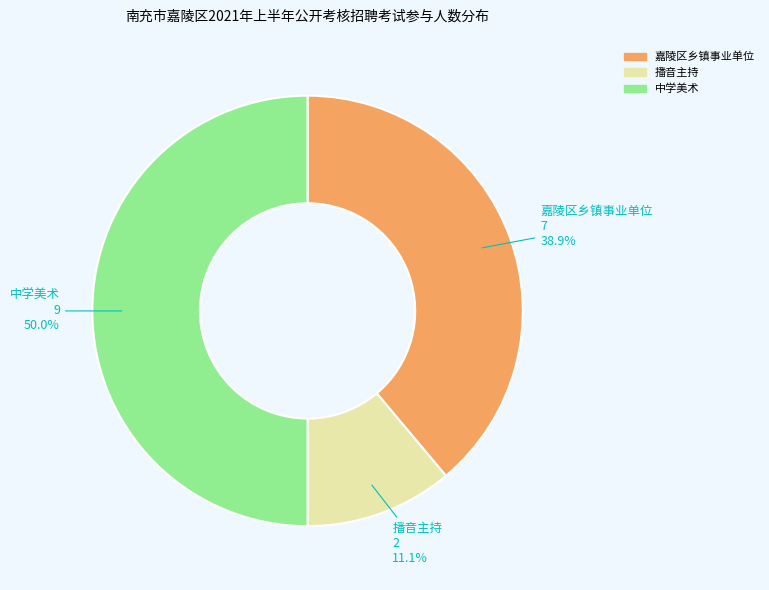

What percentage is the 嘉陵区乡镇事业单位 slice, to the nearest percent?

39%